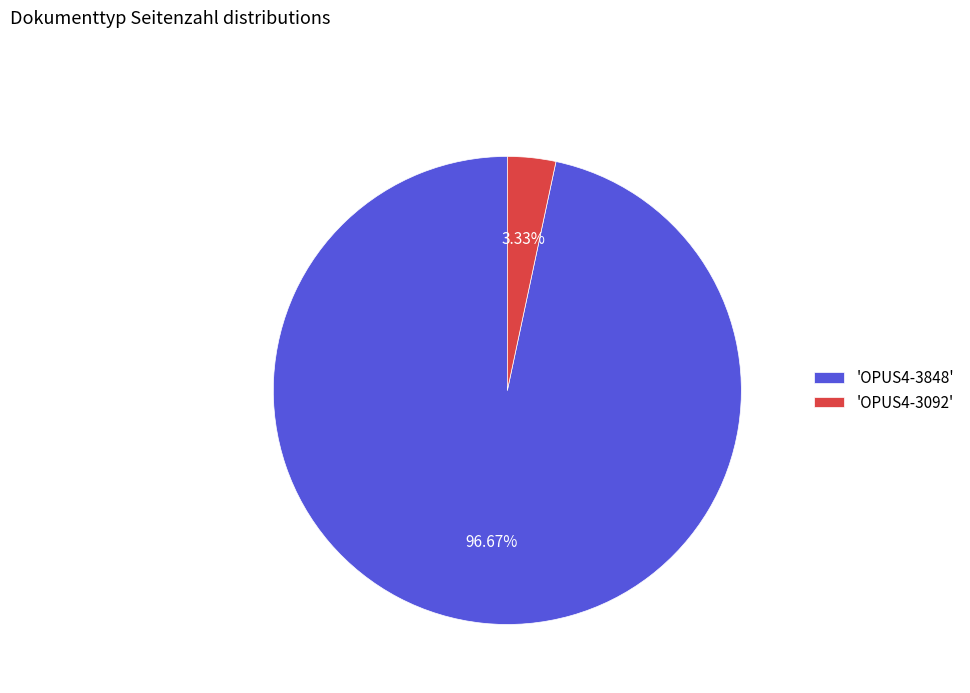

What is the majority slice?

'OPUS4-3848'